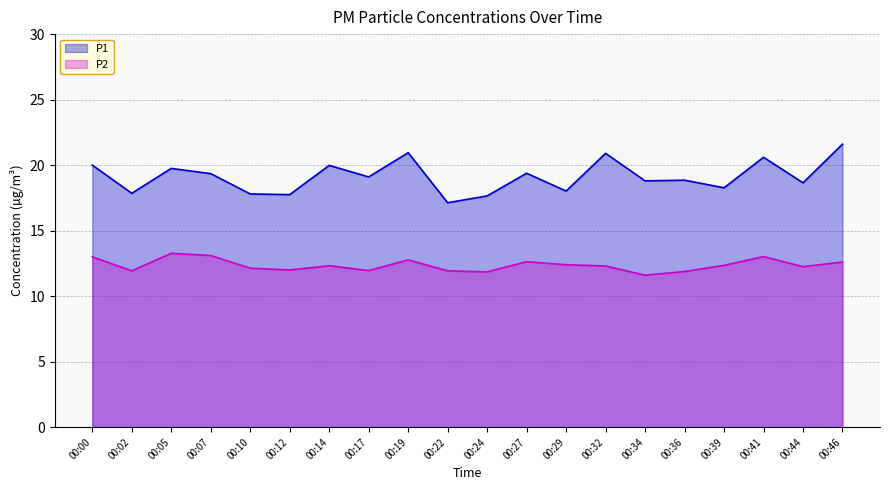

What is the difference between the maximum and second lowest values in the P1 series?

4.0